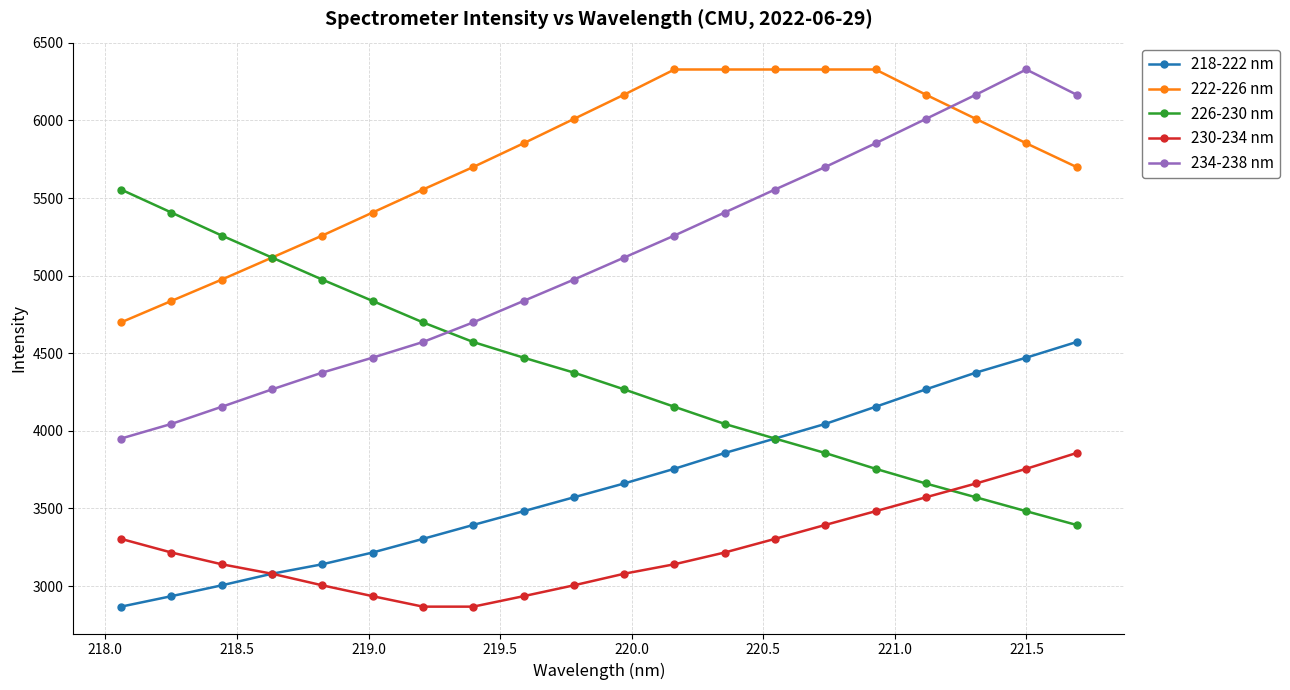

What are all the series names shown in the legend?

218-222 nm, 222-226 nm, 226-230 nm, 230-234 nm, 234-238 nm